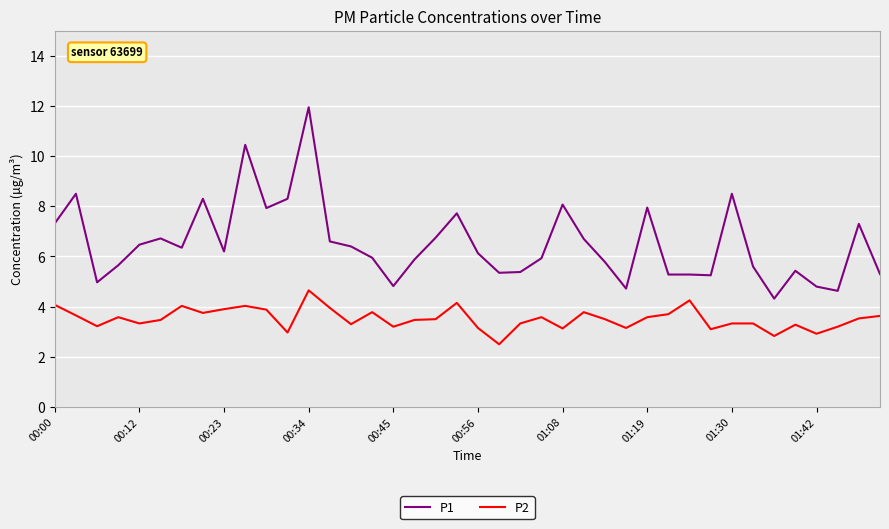

Which series has the largest range (max minus min)?

P1